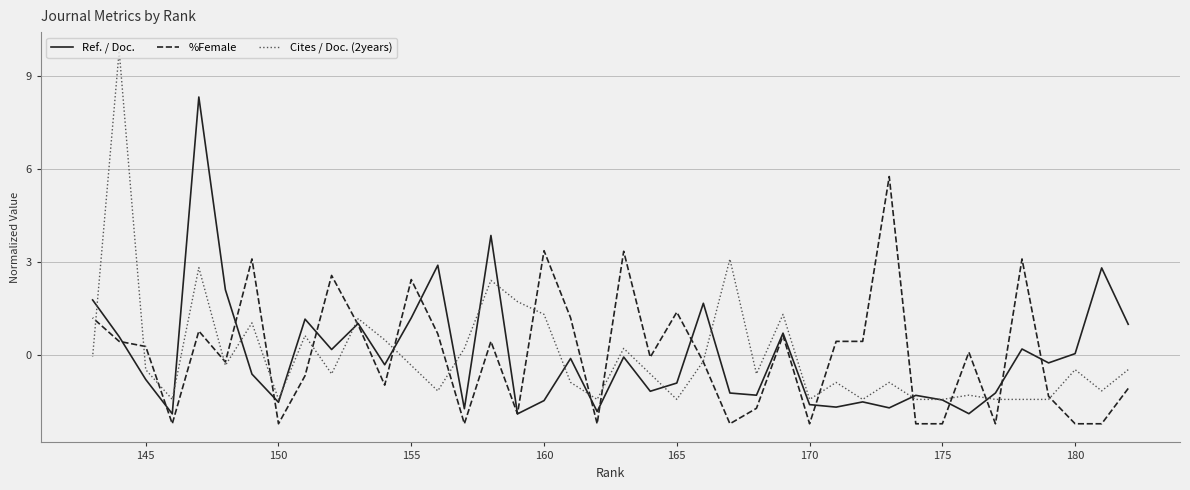

True or false: %Female has a value of 0.2 at 26.

False